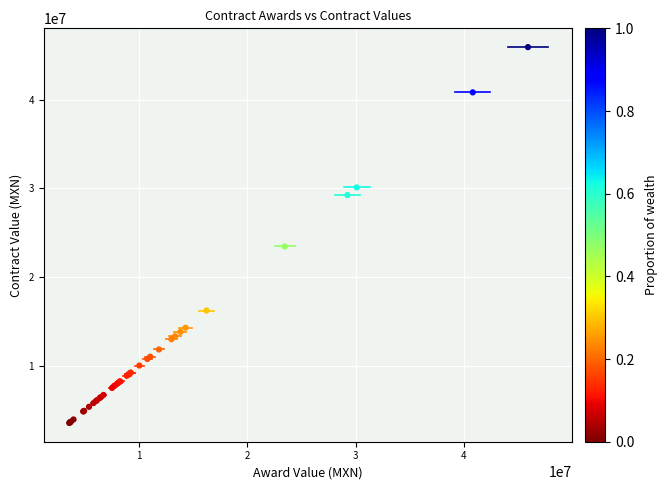

What Y value in the scatter plot is closest to 24736051?

23446994.6